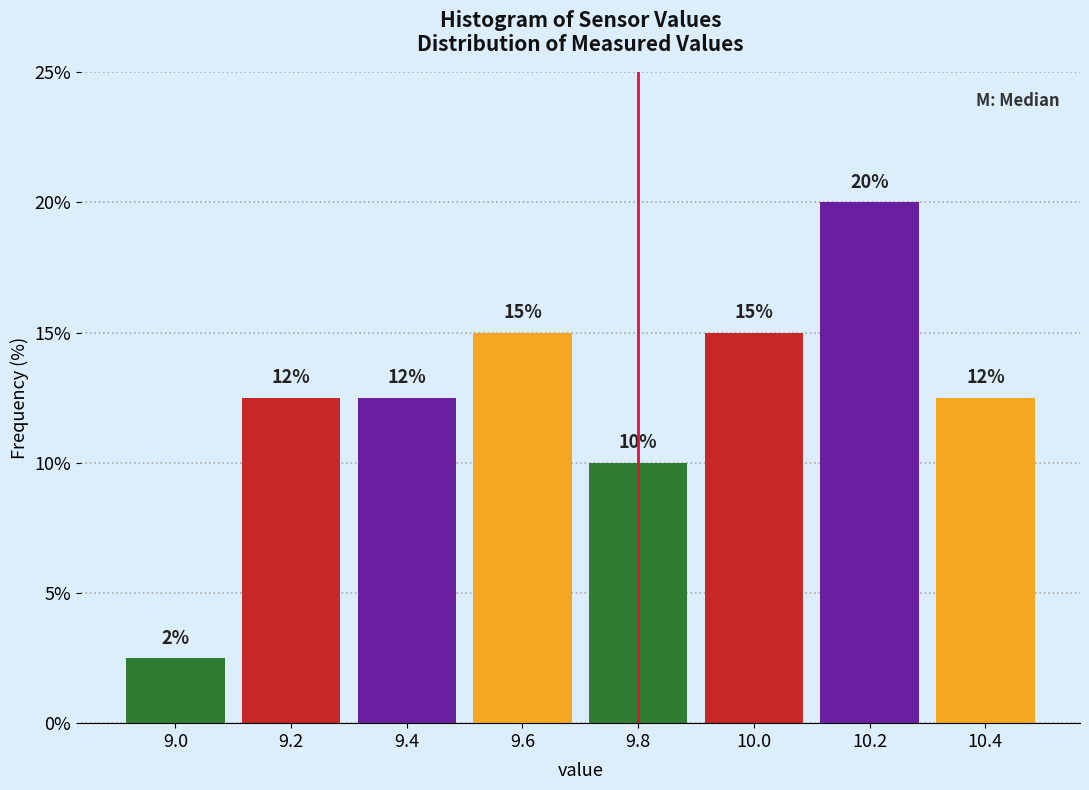

Over which range of the x-axis is the bar tallest?

10.1 to 10.3